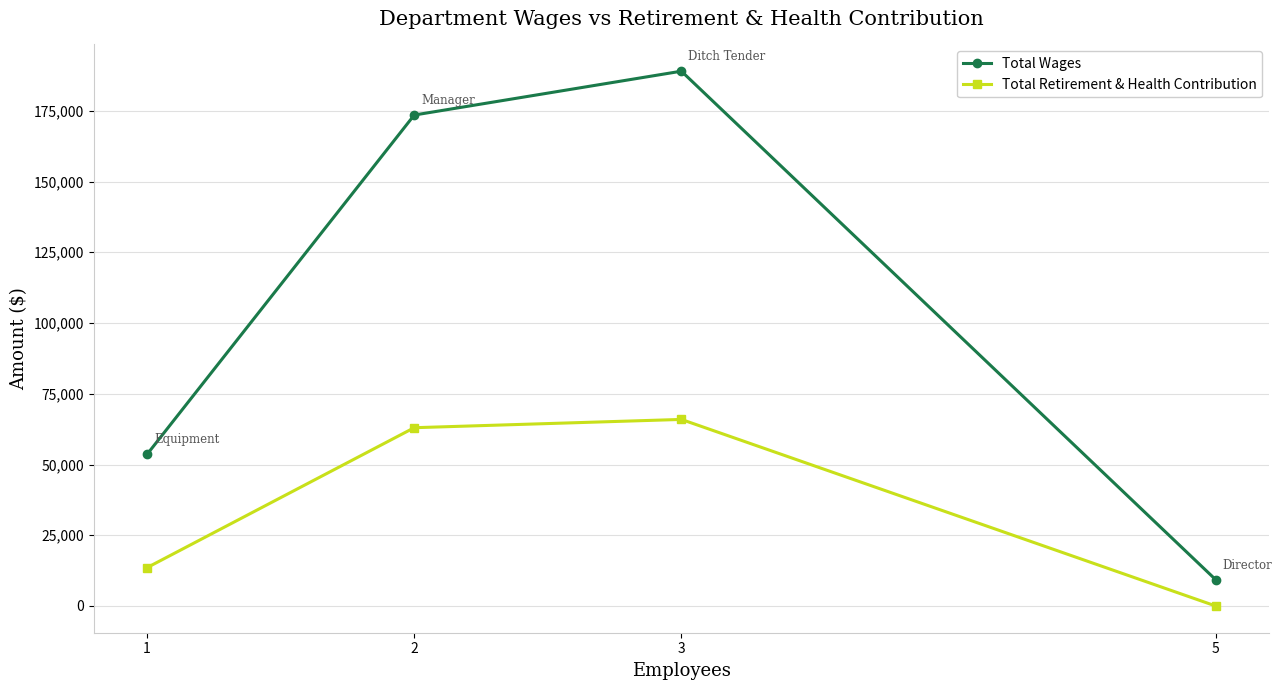

Where is the first local maximum for Total Wages?

3